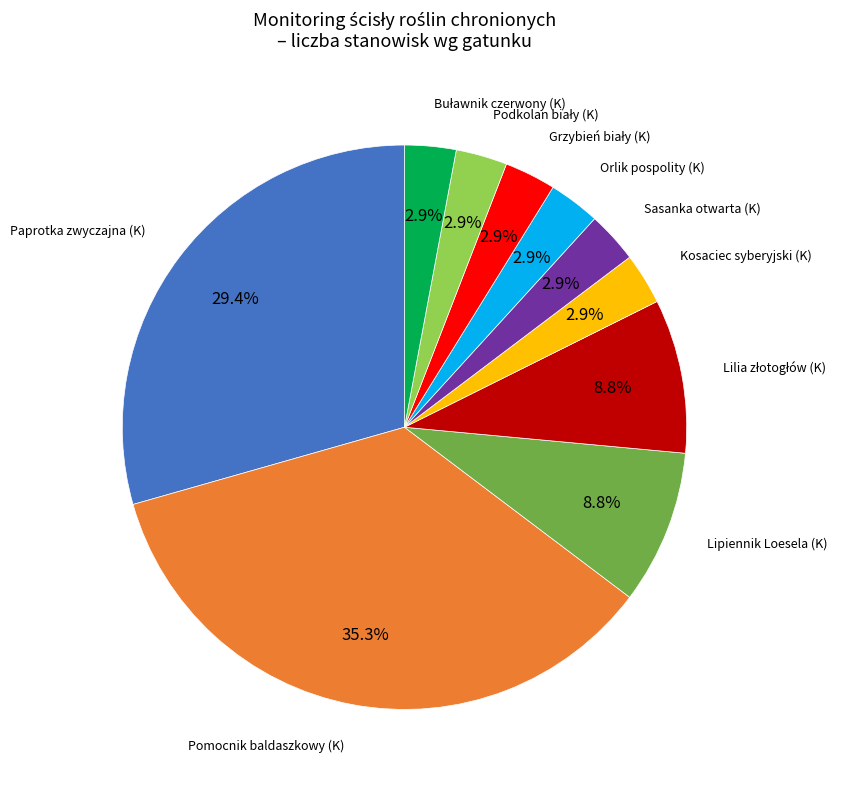

What portion of the pie excludes Sasanka otwarta (K)?

97.1%